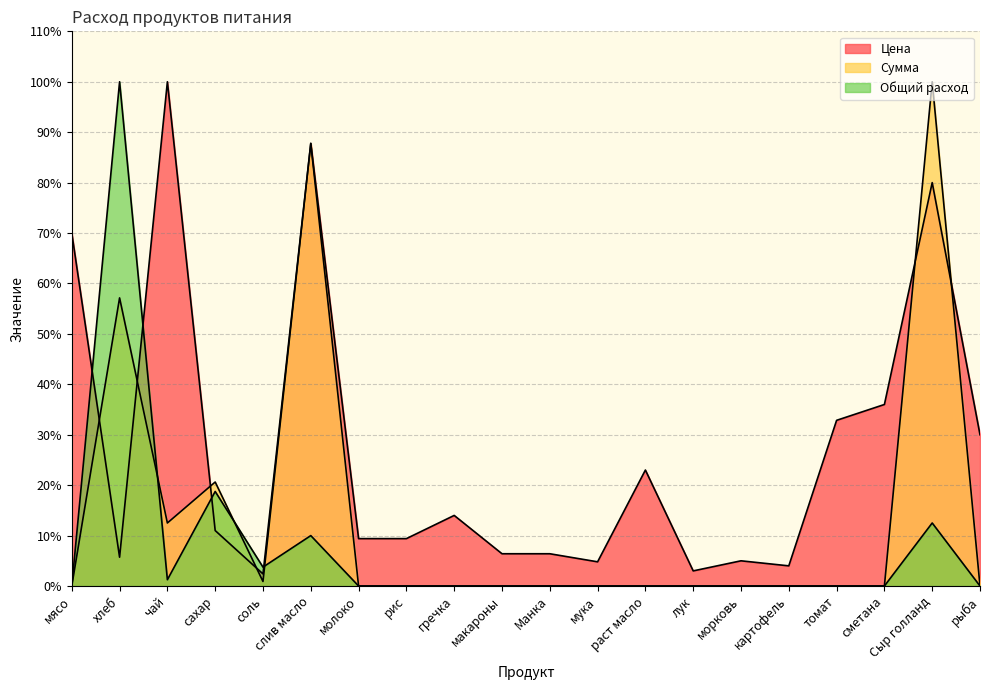

At which category is the sum across all series the highest?

Сыр голланд